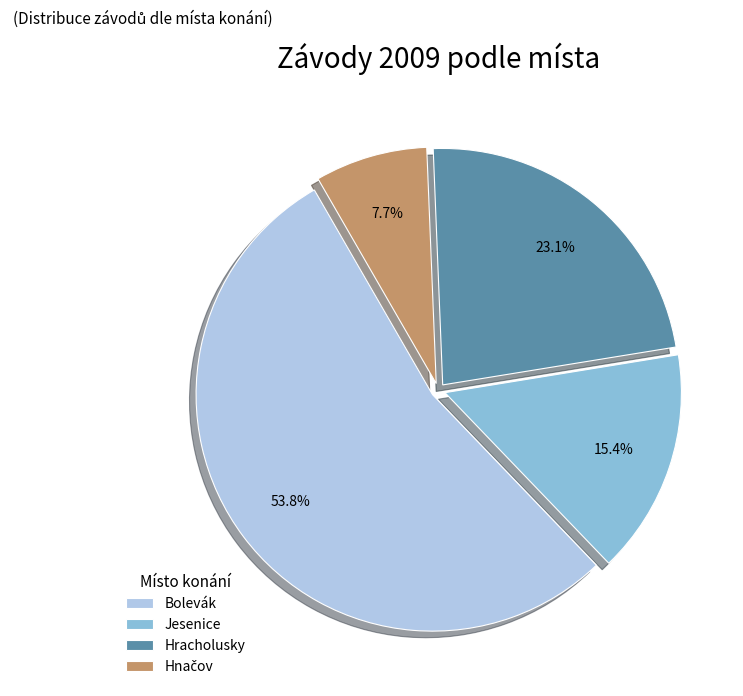

What is the total percentage of Bolevák and Jesenice?

69.2%